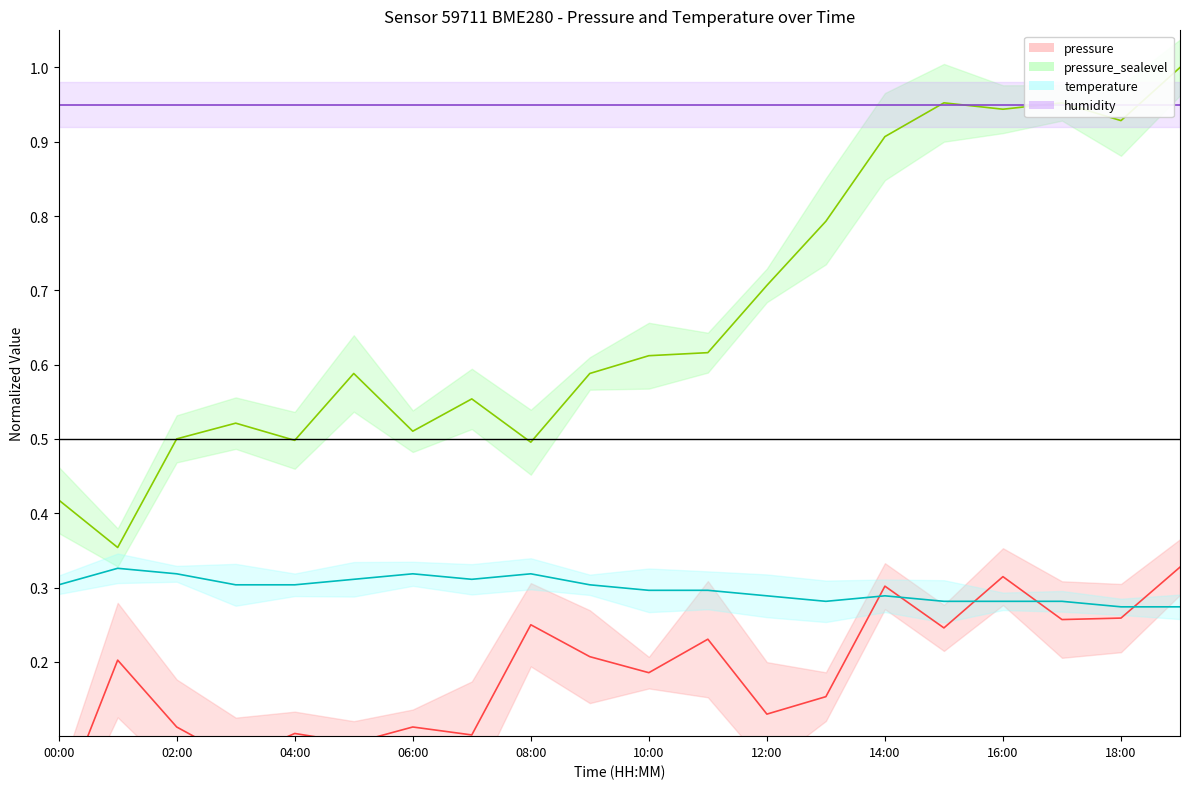

What position from the right is 11:00?

9